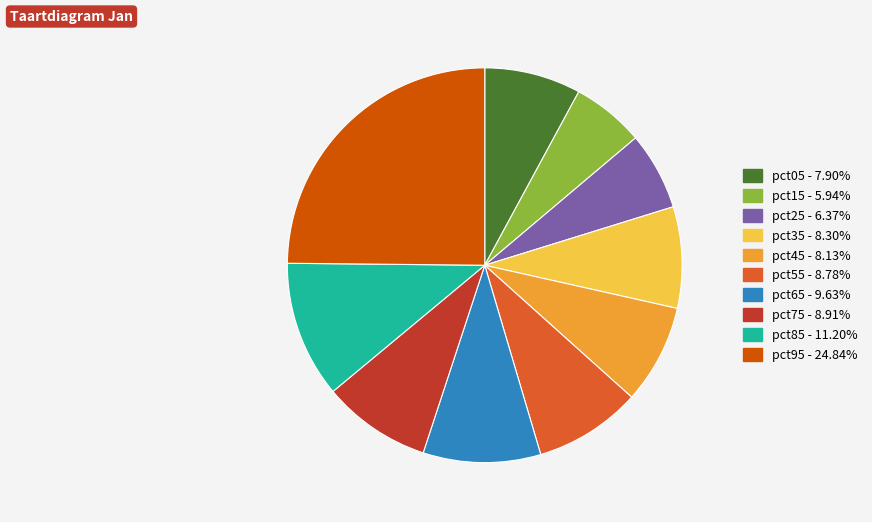

Which slice is the largest?

pct95